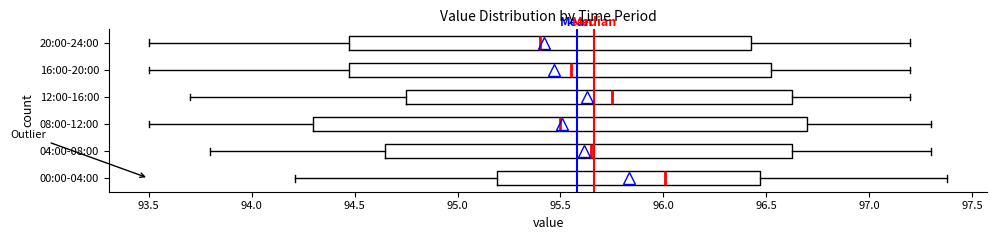

Which box's median line is the furthest to the right?

00:00-04:00